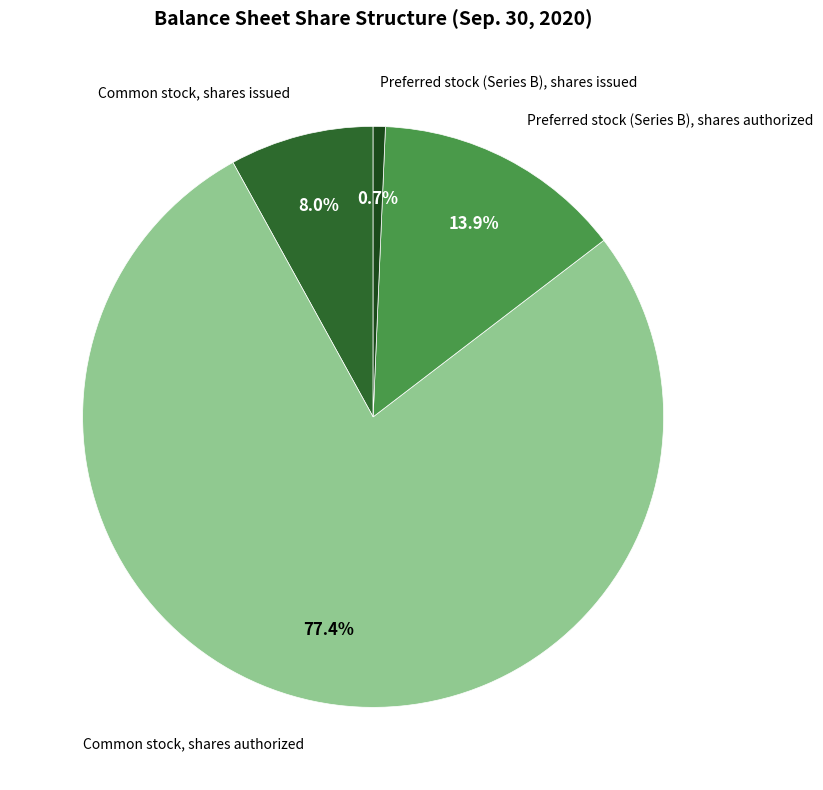

Is there a majority slice in this chart?

Yes